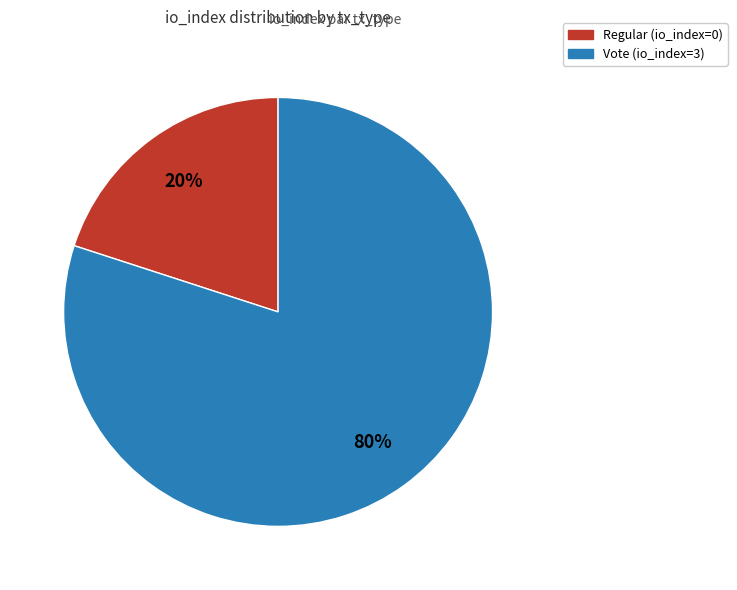

Does Vote account for over 50% of the chart?

Yes